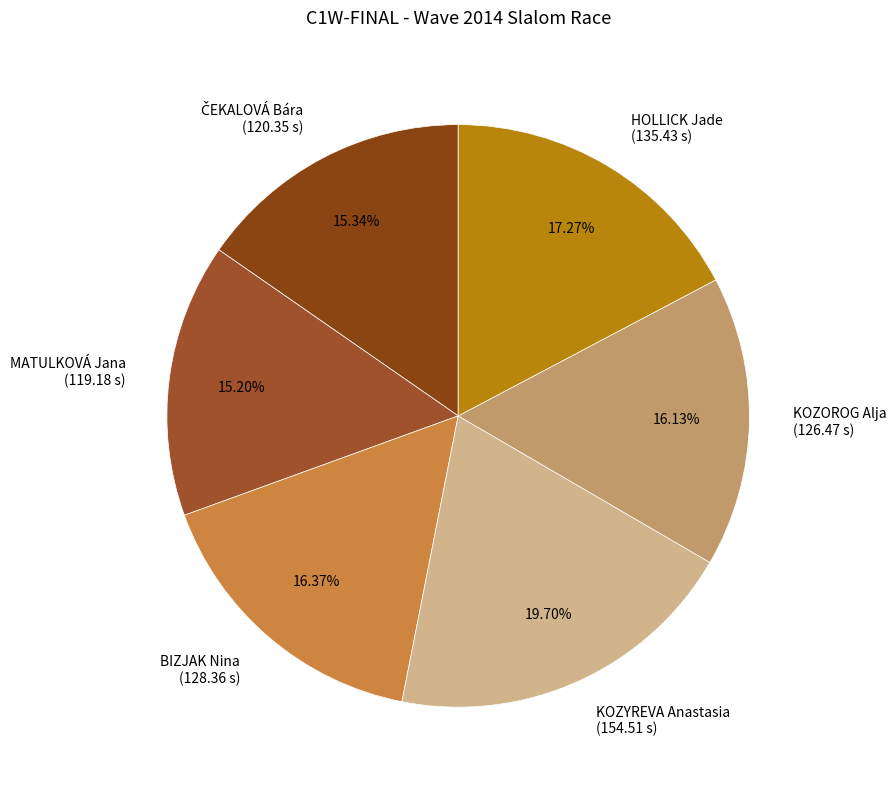

Approximately how many times larger is the value at KOZYREVA Anastasia (154.51 s) compared to BIZJAK Nina (128.36 s)?

1.2